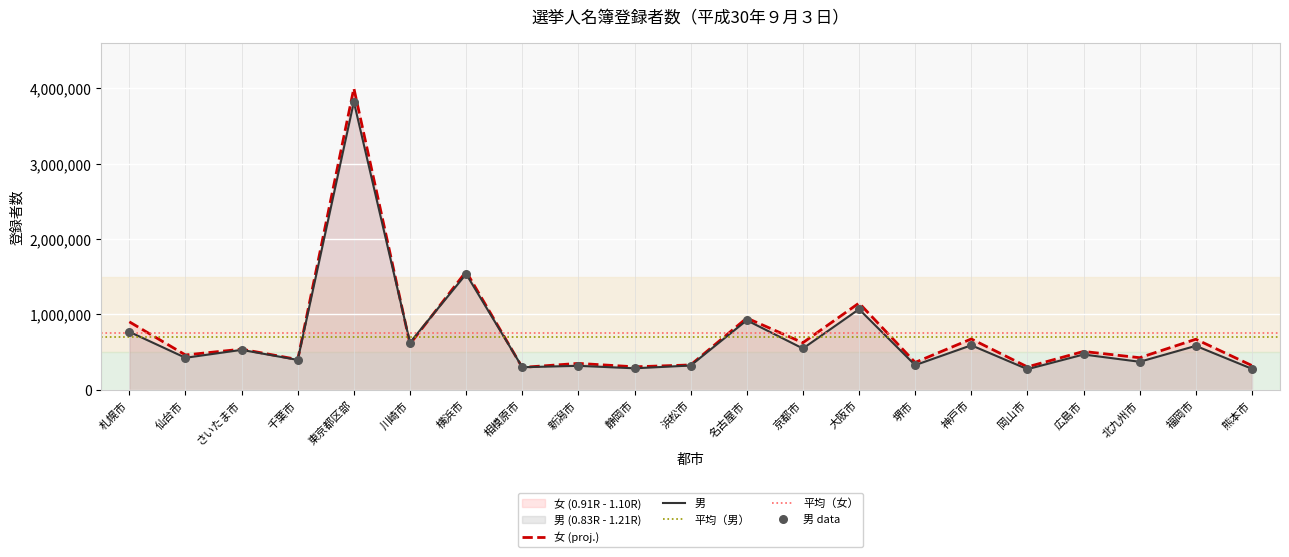

What are all the series names shown in the legend?

男, 女